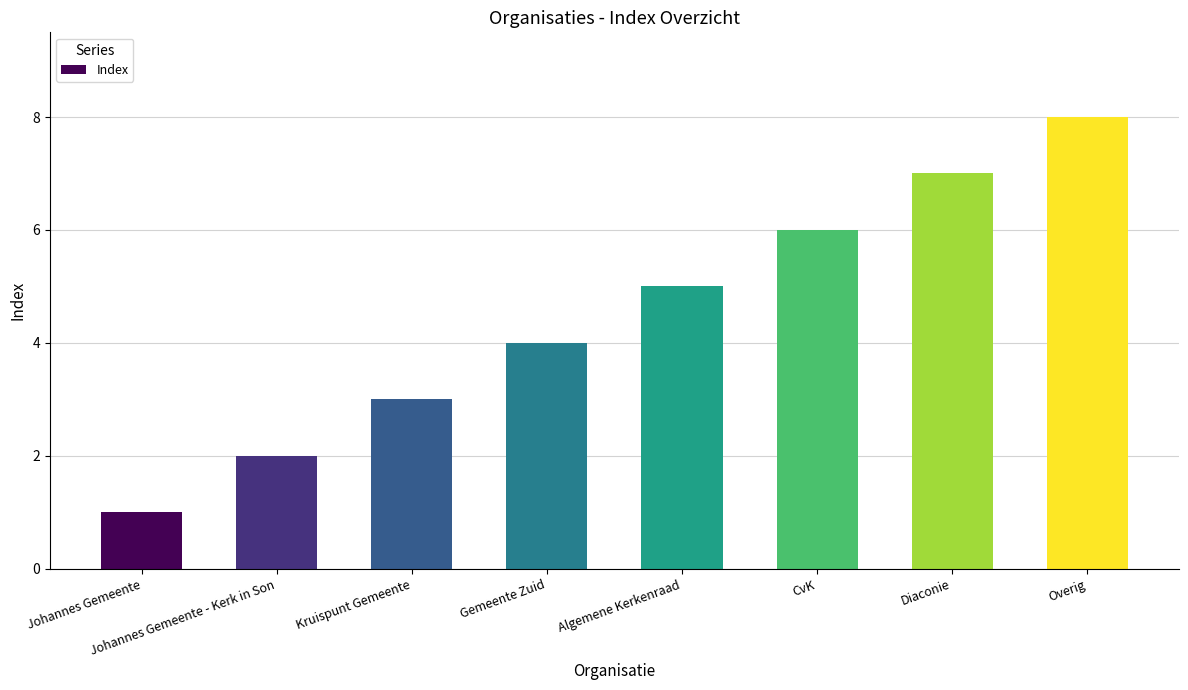

What is the sum of all values?

36